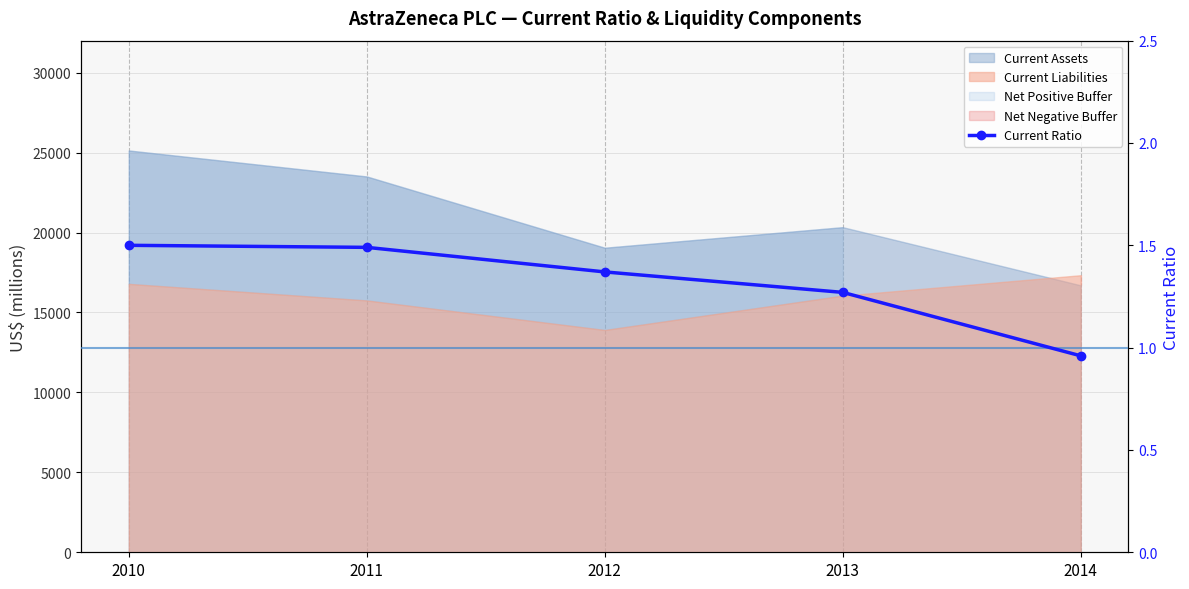

True or false: the data has more than 1 interior local peaks.

False